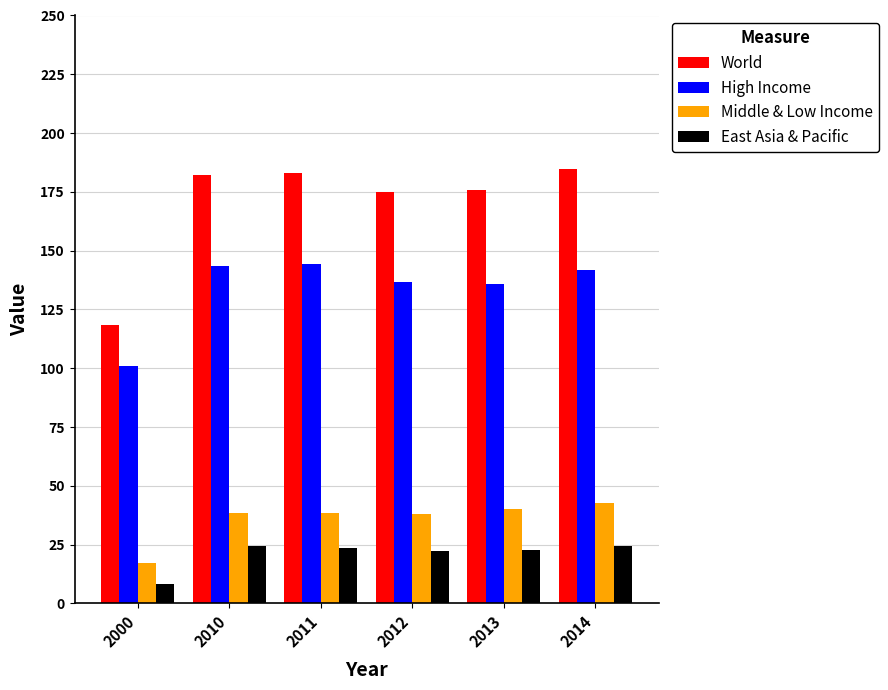

What is the value of the East Asia & Pacific bar at the 3rd from the left?

23.7